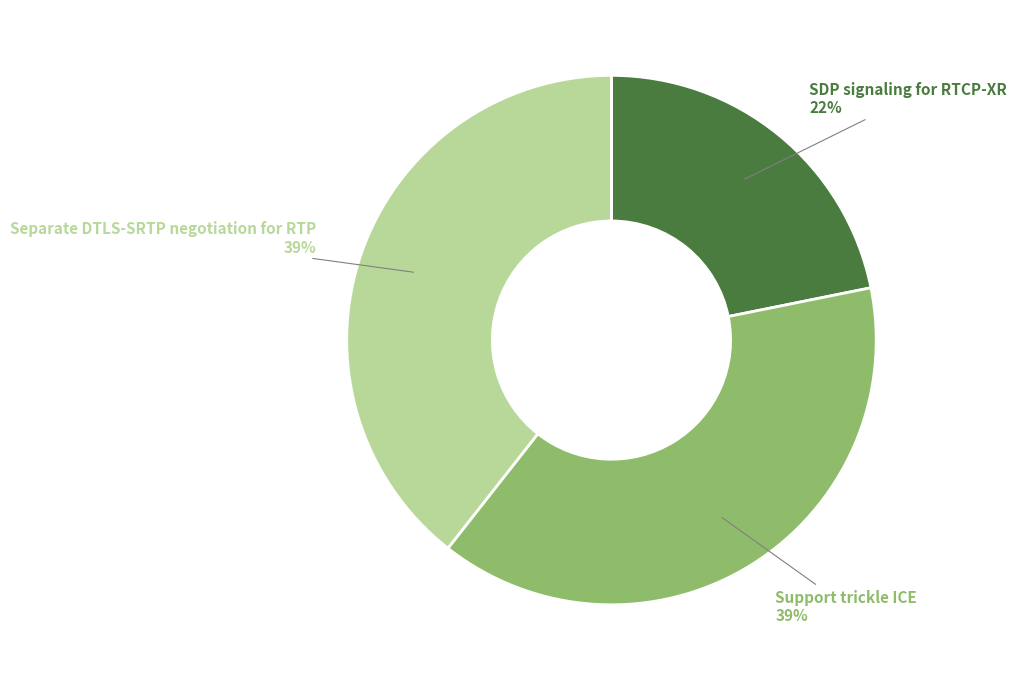

To the nearest percent, what is the average slice percentage?

33%